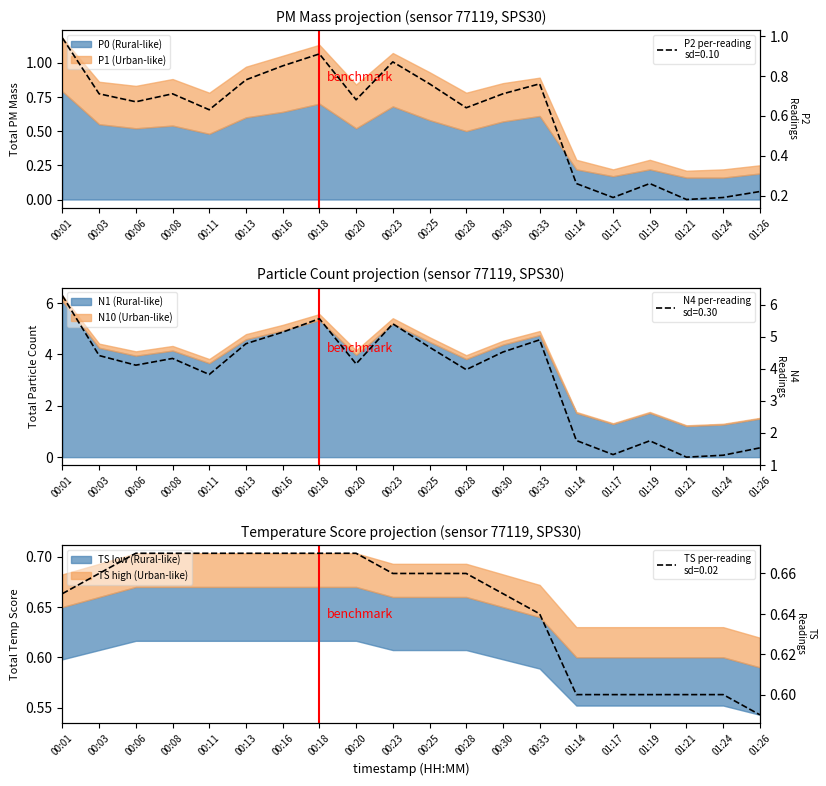

At which category is the sum across all series the highest?

00:01